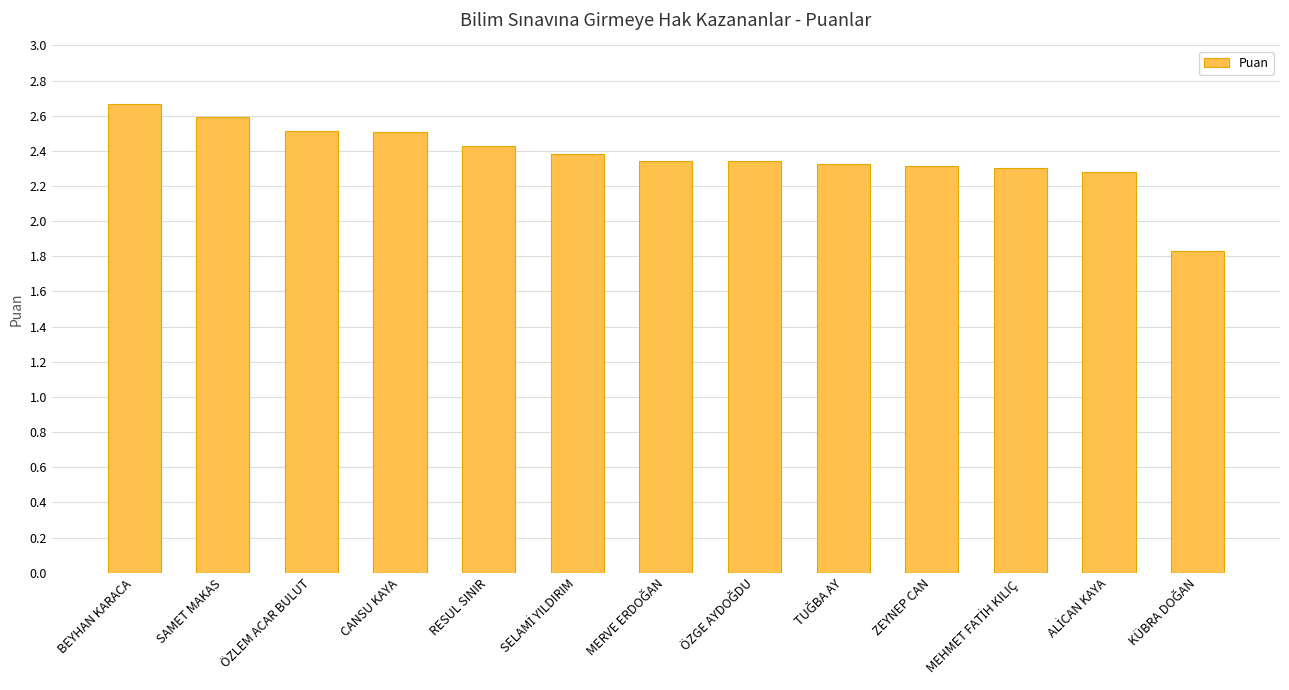

What is the average value?

2.4